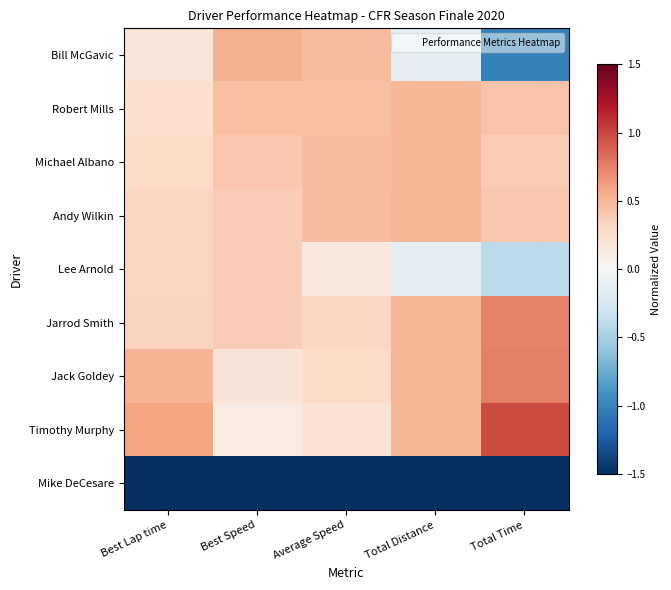

At how many categories does at least one series exceed -2?

5